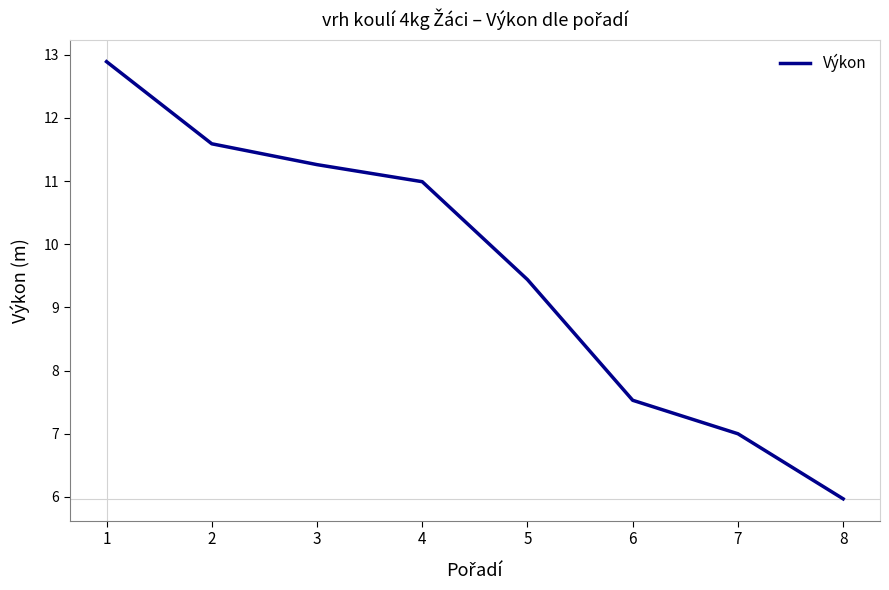

Which label corresponds to the largest value in the chart?

1